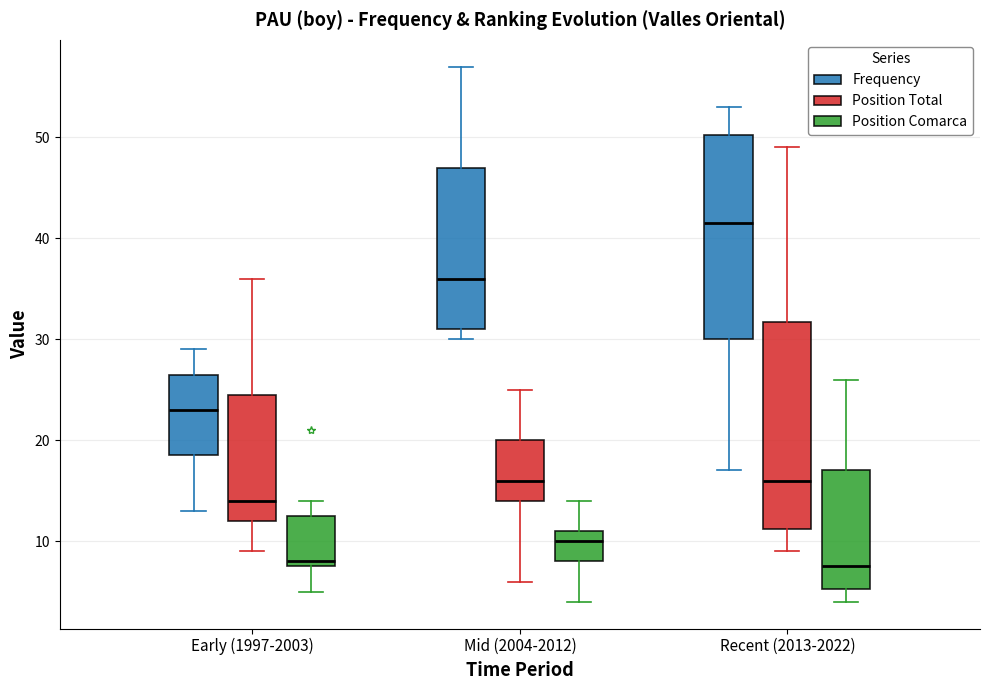

Reading left to right, read every box against the y-axis: the position of its median line, the range the box covers, and the ends of its whiskers. The values are not printed on the chart, so give them approximately, as read against the axis.

Early (1997-2003) (Frequency): median 23, box 19 to 27, whiskers 13 to 29
Early (1997-2003) (Position Total): median 14, box 12 to 25, whiskers 9 to 36
Early (1997-2003) (Position Comarca): median 8 (just above the box's lower edge), box 8 to 13, whiskers 5 to 14
Mid (2004-2012) (Frequency): median 36, box 31 to 47, whiskers 30 to 57
Mid (2004-2012) (Position Total): median 16, box 14 to 20, whiskers 6 to 25
Mid (2004-2012) (Position Comarca): median 10, box 8 to 11, whiskers 4 to 14
Recent (2013-2022) (Frequency): median 42, box 30 to 50, whiskers 17 to 53
Recent (2013-2022) (Position Total): median 16, box 11 to 32, whiskers 9 to 49
Recent (2013-2022) (Position Comarca): median 8, box 5 to 17, whiskers 4 to 26